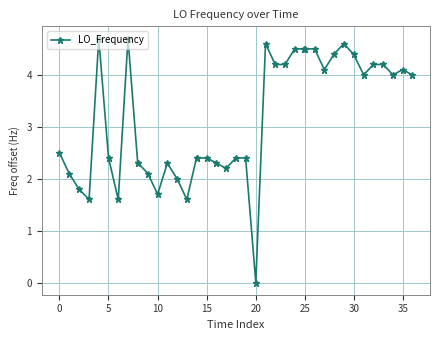

What is the value of the 13th point from the left?

2.3